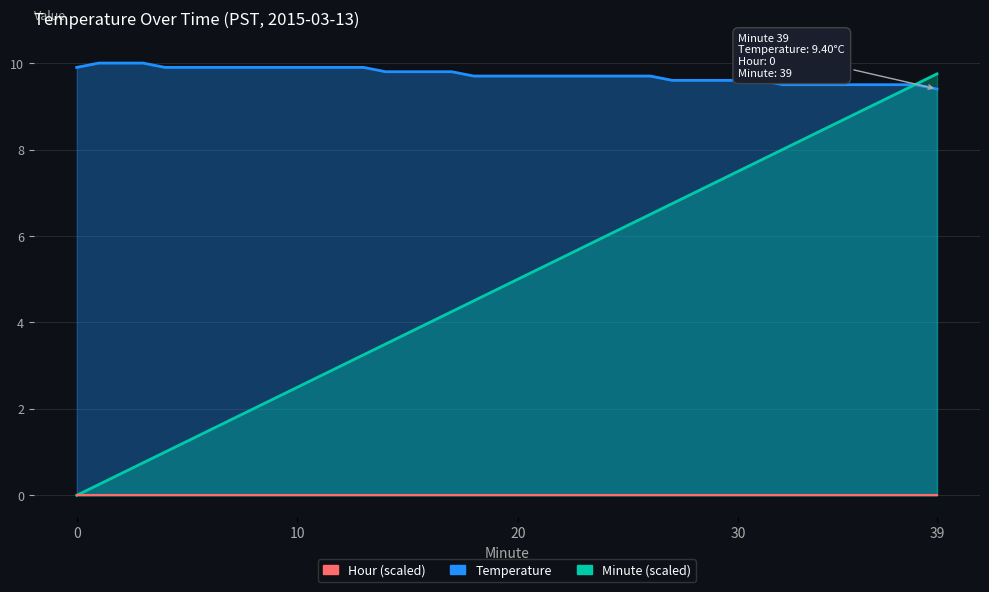

What is the sum of the Temperature values at 32 and 21?

19.2